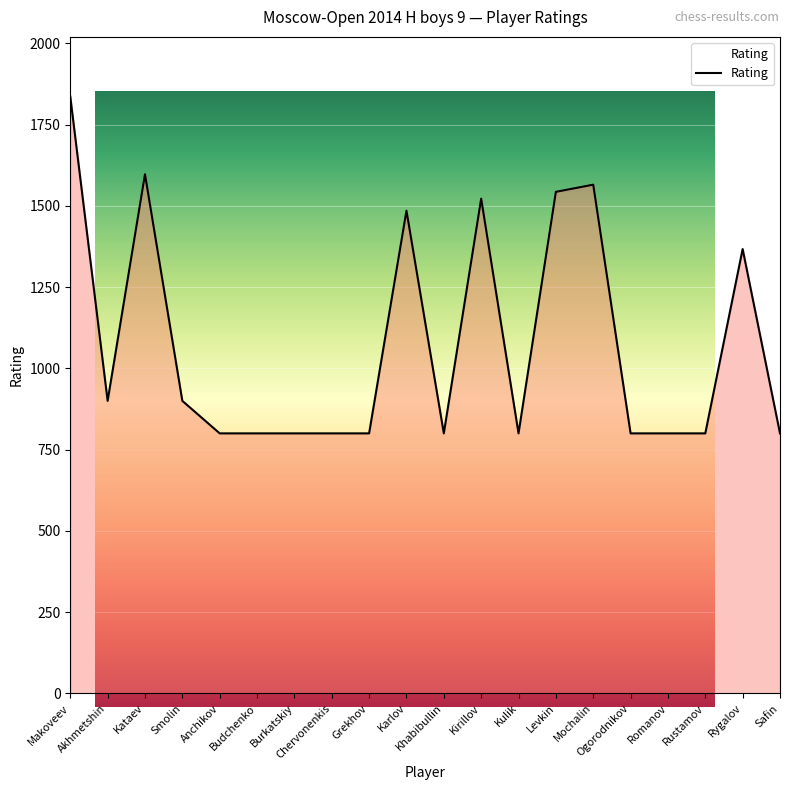

Which has a higher value, Rustamov or Kirillov?

Kirillov